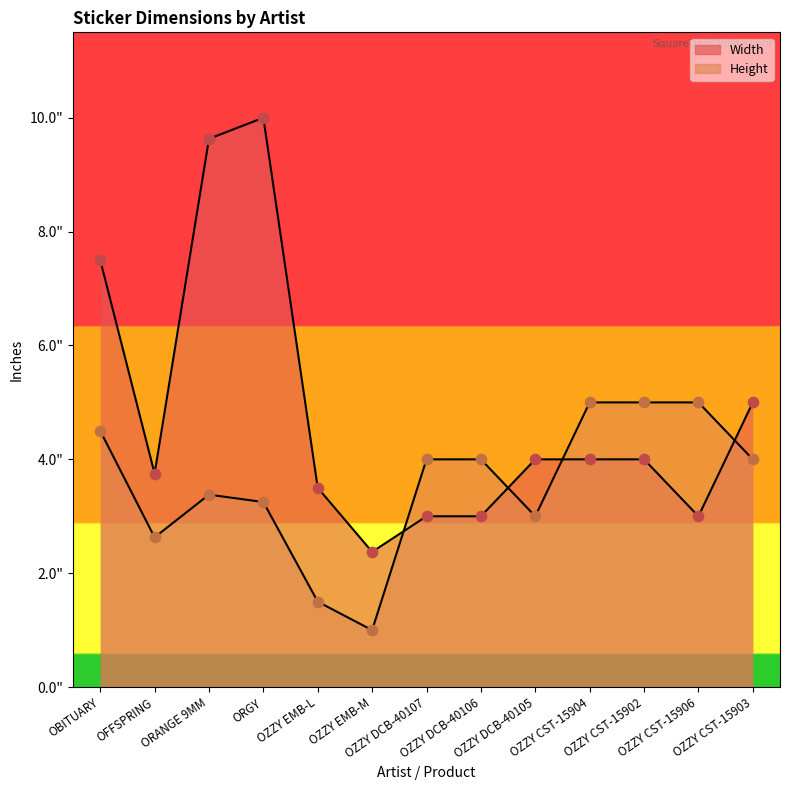

What are all the series names shown in the legend?

Width, Height